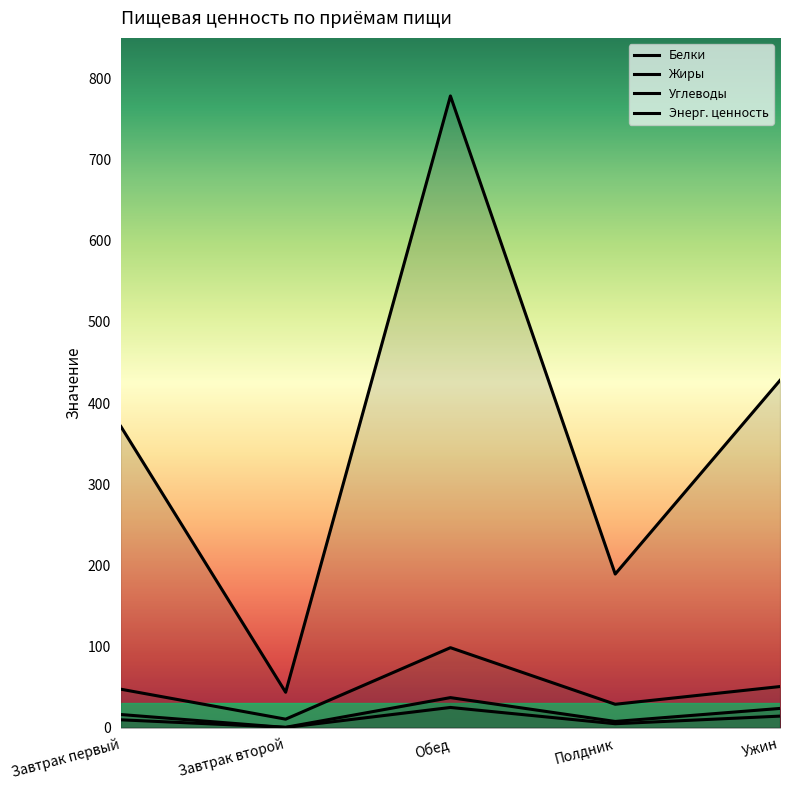

True or false: Жиры has a value of 6.4 at Ужин.

False